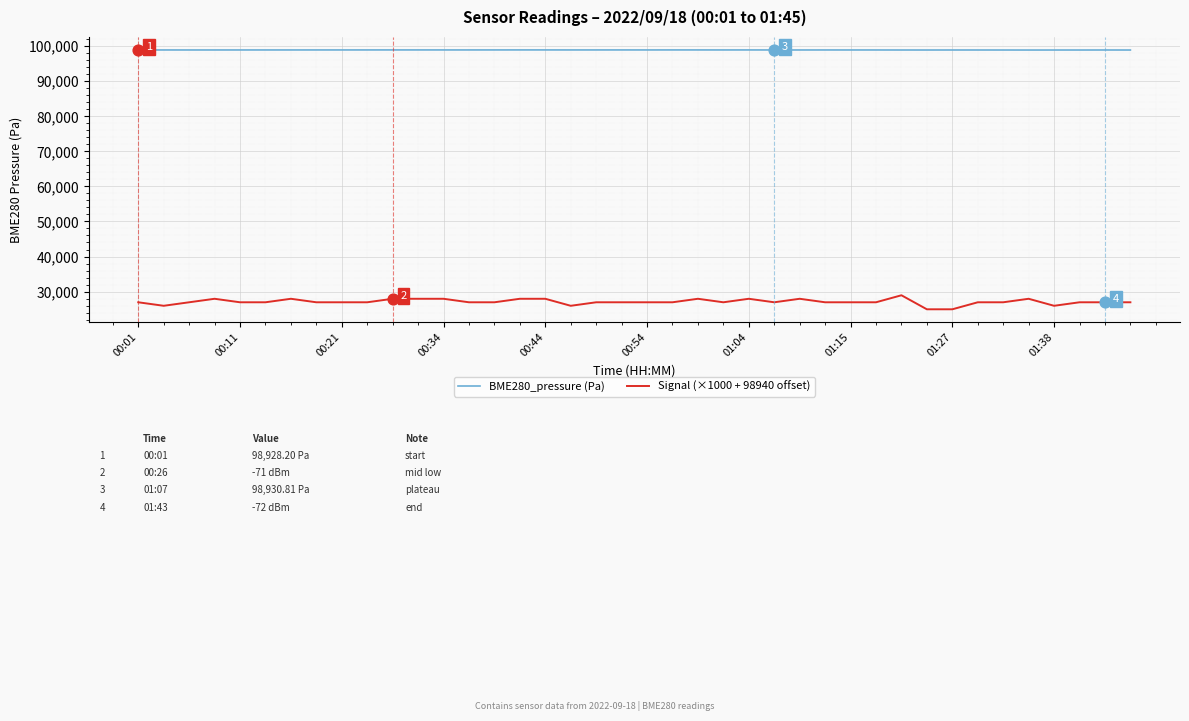

At how many categories does at least one series exceed 73482?

40